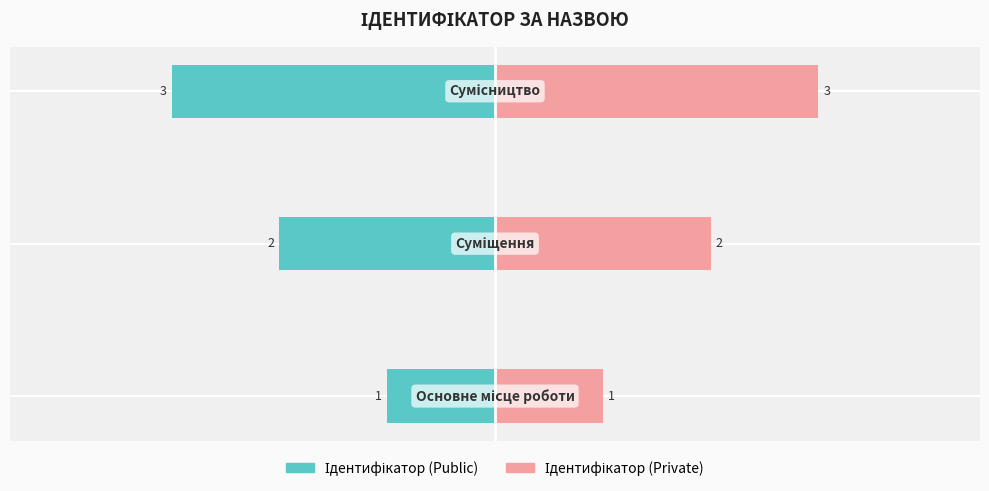

How many bars are there in each group?

2